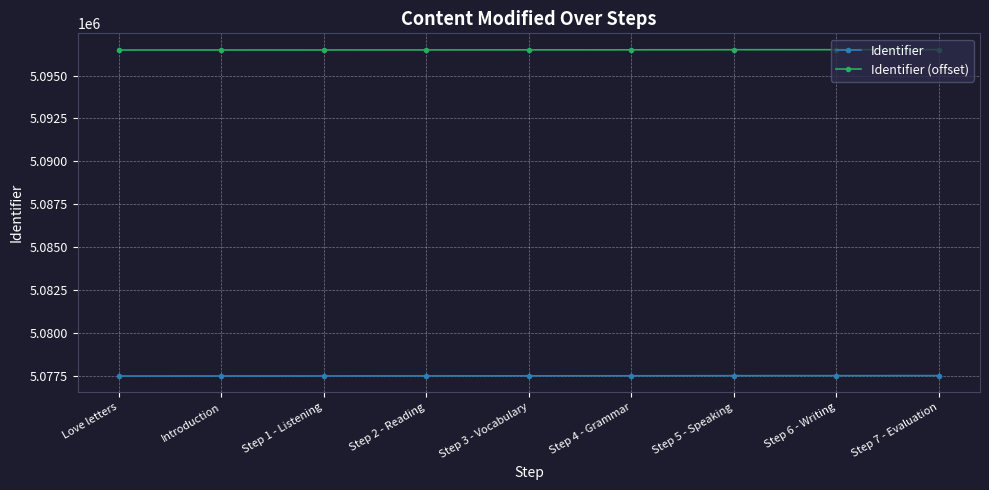

What is the minimum value for Identifier (offset)?

5096491